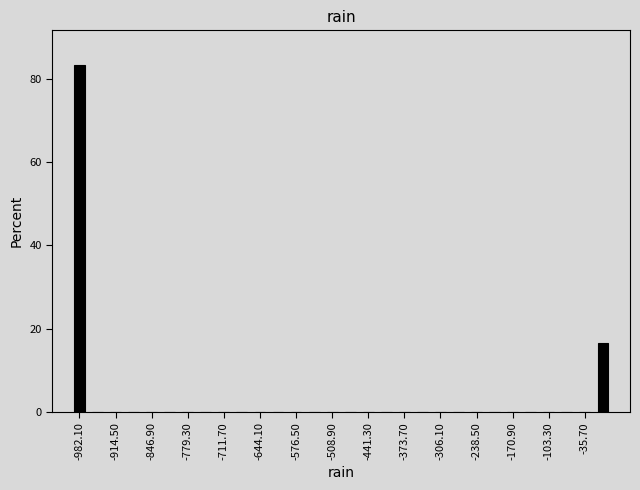

Read against the x-axis, roughly where is the centre of the tallest bar?

-980